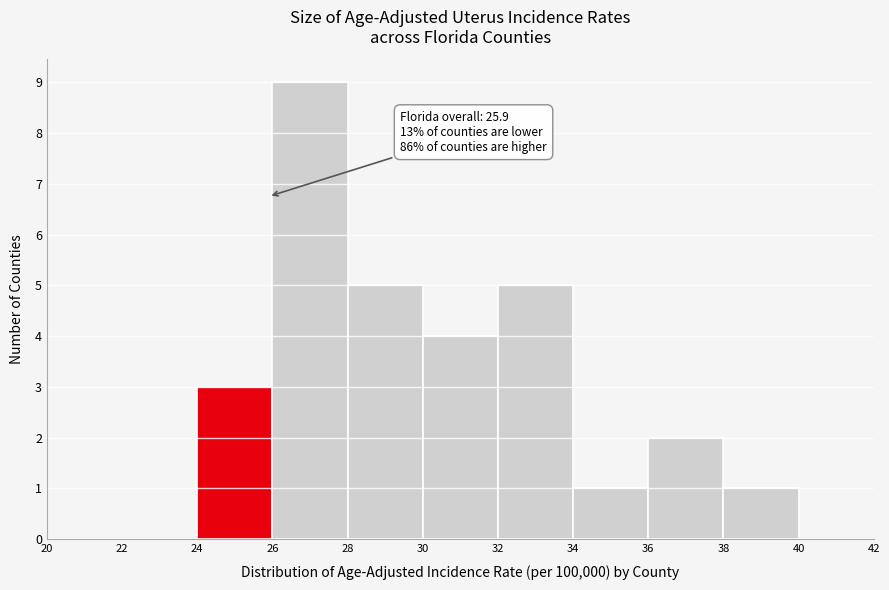

Which range on the x-axis has the tallest bar?

26 to 28